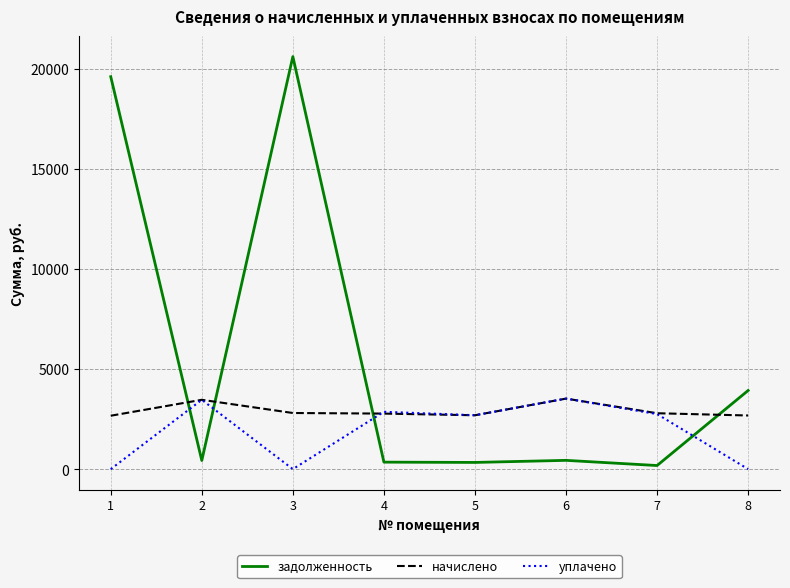

True or false: начислено and задолженность intersect in this chart.

True